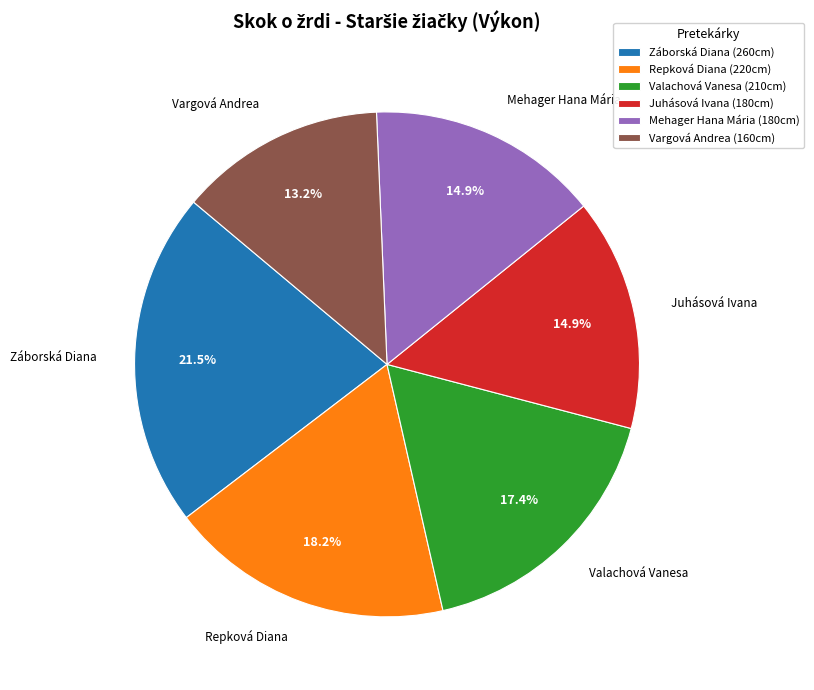

To the nearest percent, what is the difference between the Valachová Vanesa and Mehager Hana Mária slice percentages?

2%